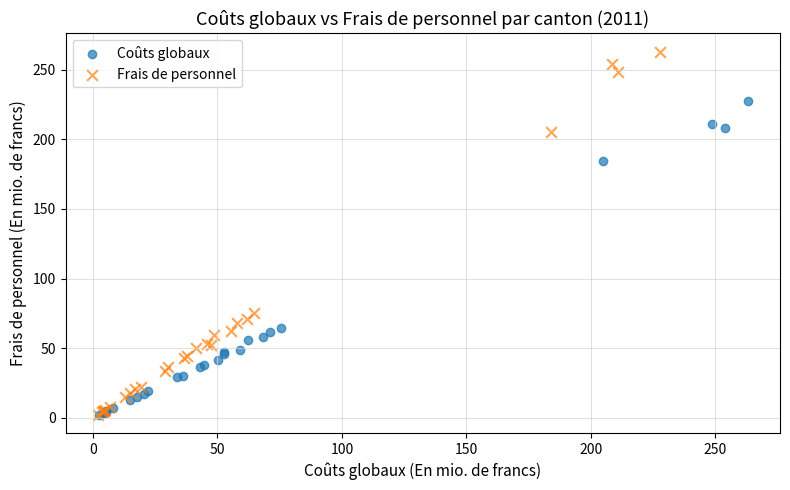

Which series has the largest Y range (max minus min)?

Frais de personnel